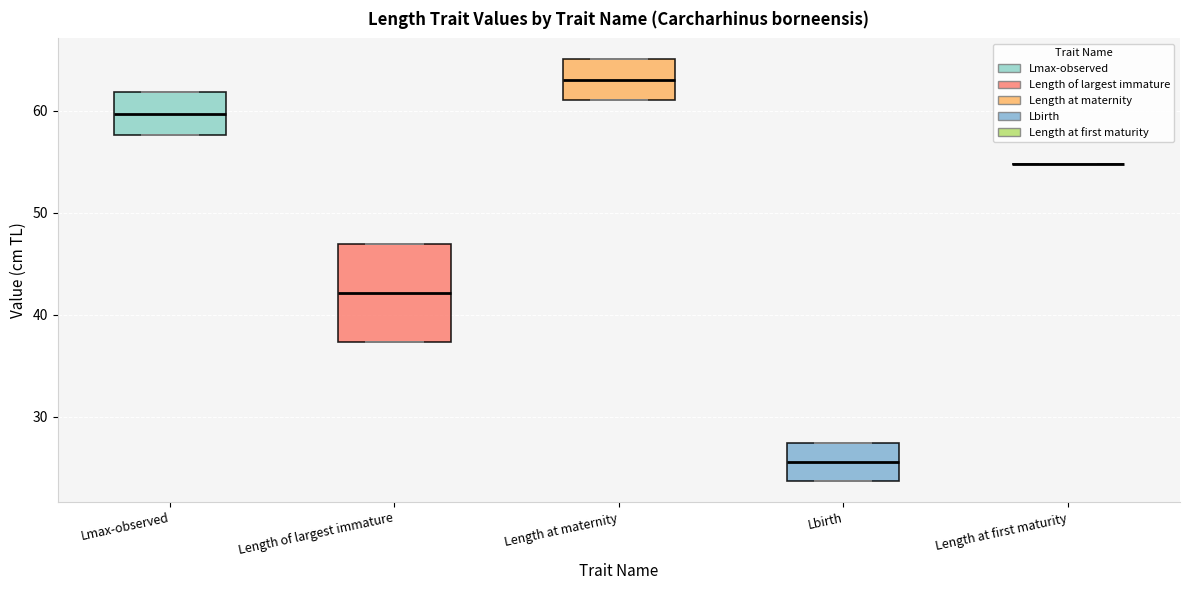

Where is the lower edge of the box for Lbirth on the y-axis? The values are not printed on the chart, so give them approximately, as read against the axis.

24